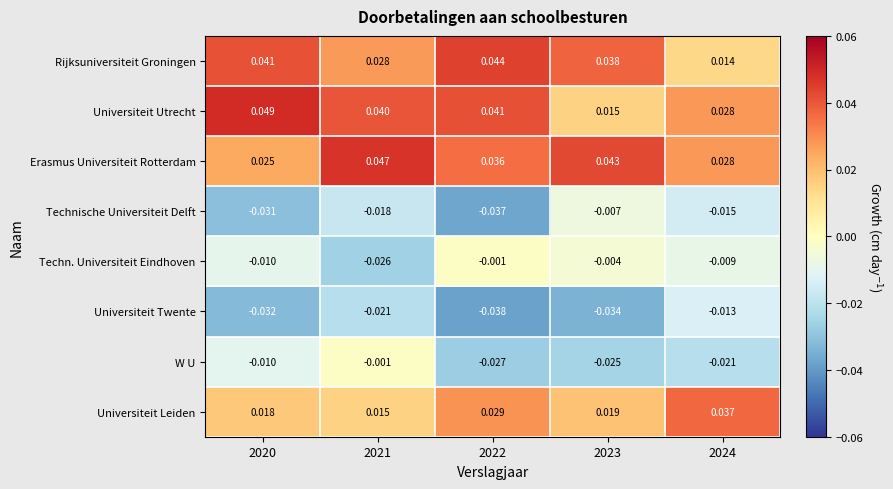

Is the value of Universiteit Twente at 2024 greater than the value of Rijksuniversiteit Groningen at 2024?

No